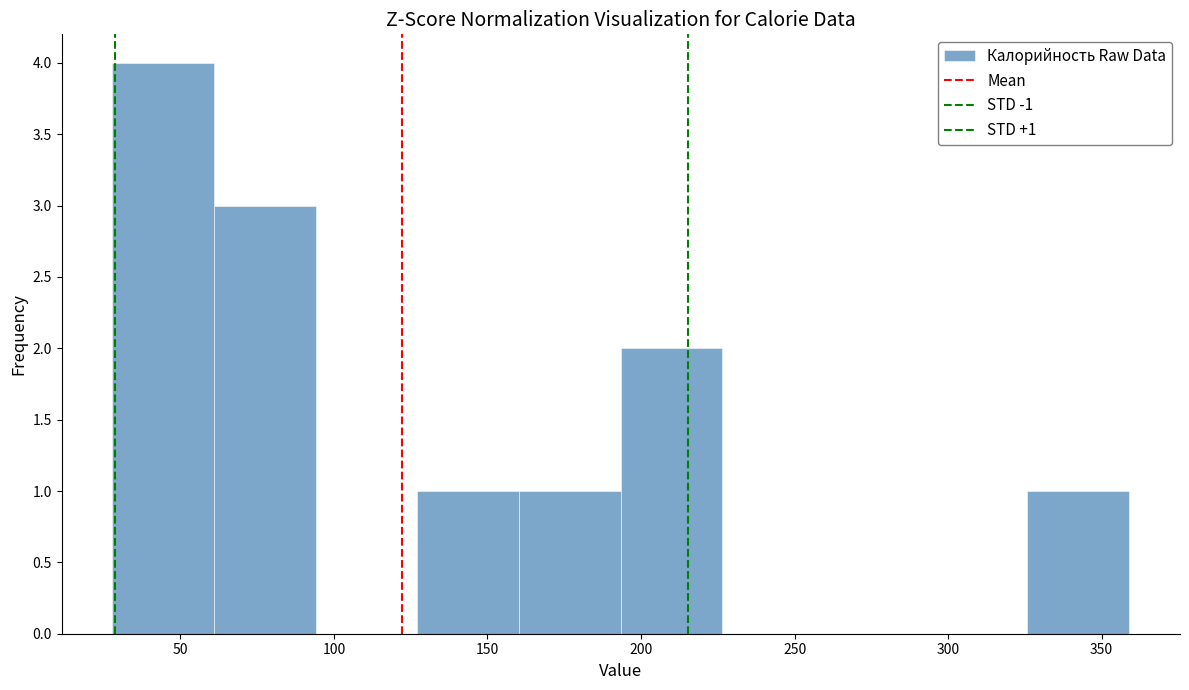

Which range on the x-axis has the tallest bar?

30 to 60